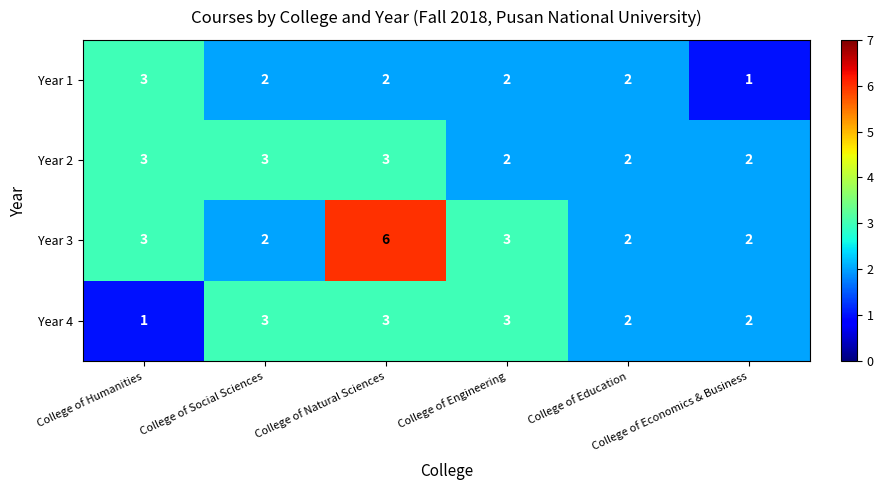

Which series has the largest total across all categories?

Year 3